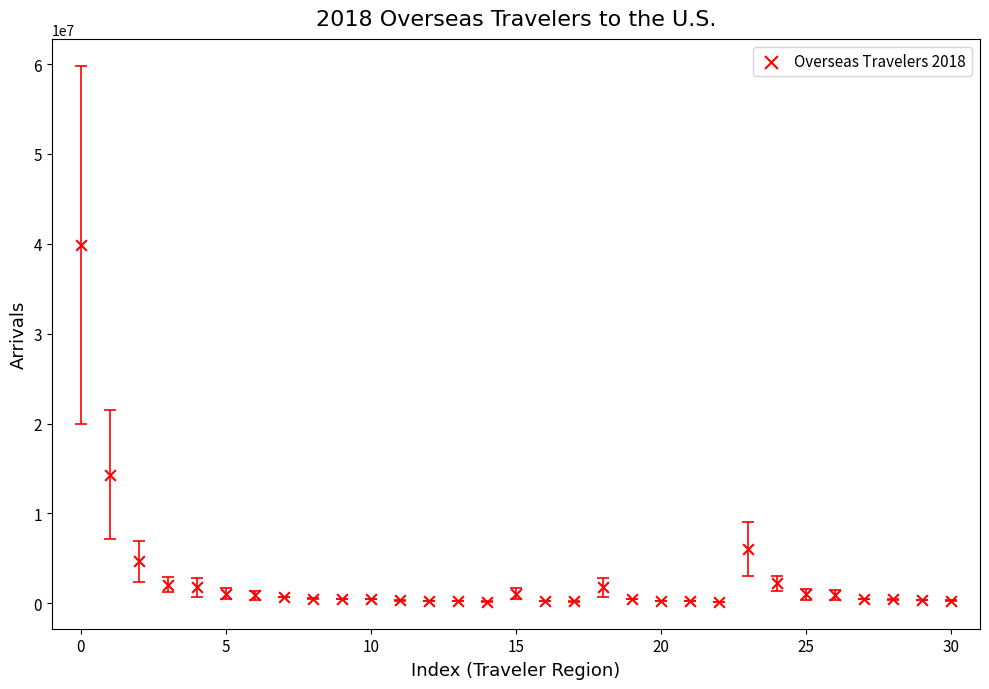

What is the range of Y values (max minus min)?

39714914